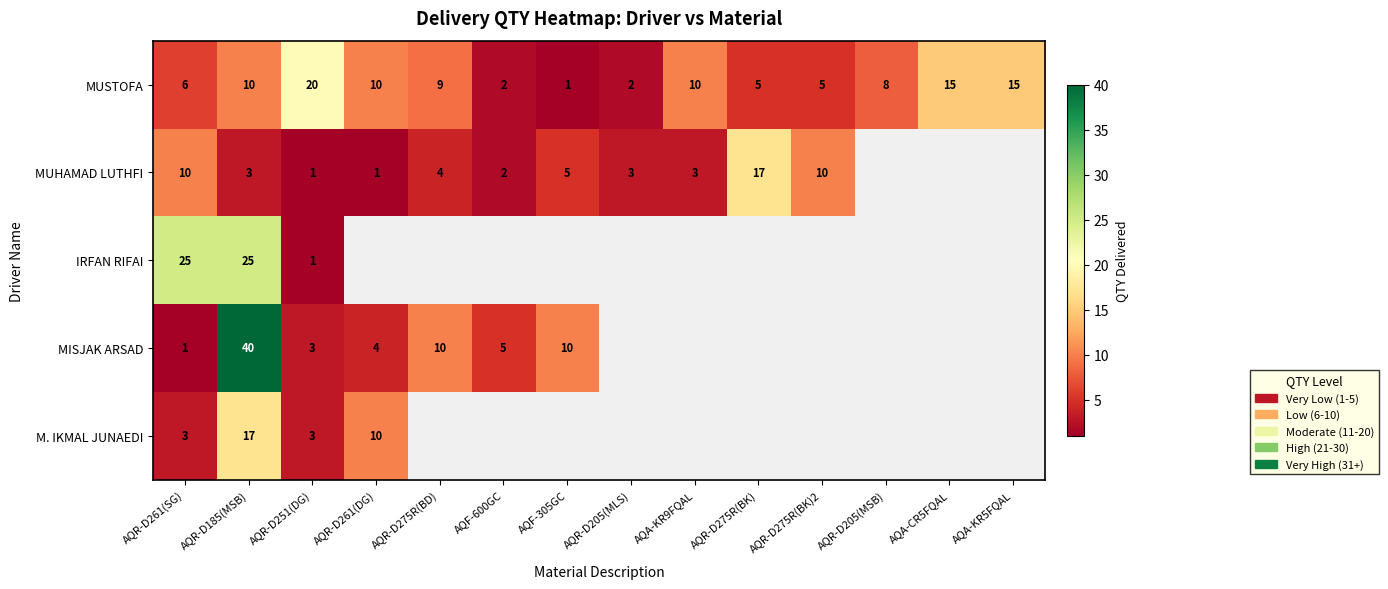

What is the difference between the second highest and second lowest values in the MUSTOFA series?

13